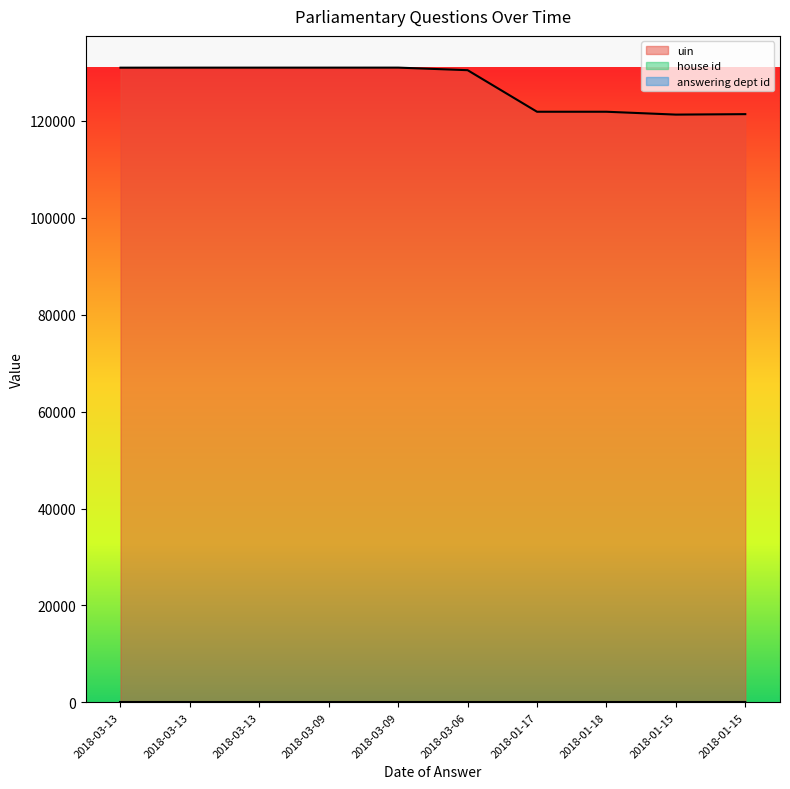

Is it true that uin equals 121287 at 2018-01-15?

True